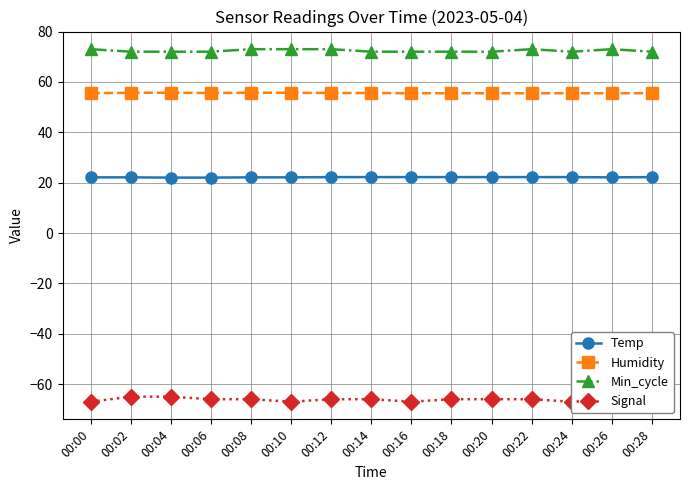

True or false: Signal has more than 2 interior local peaks.

False